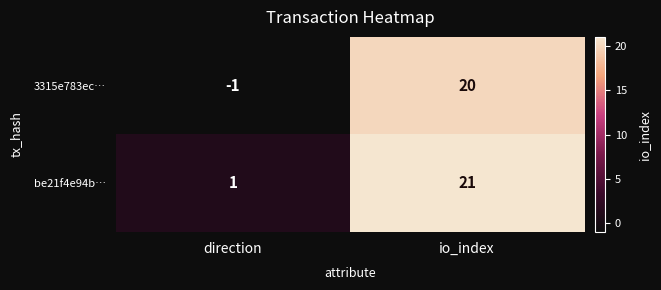

What is the maximum value shown in the chart?

21